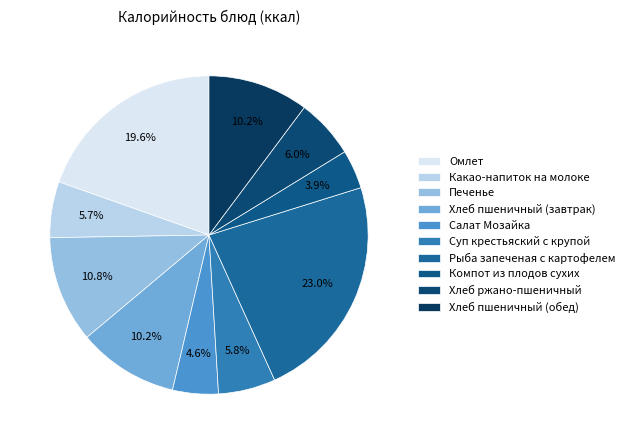

True or false: Рыба запеченая с картофелем accounts for 23% of the total.

True